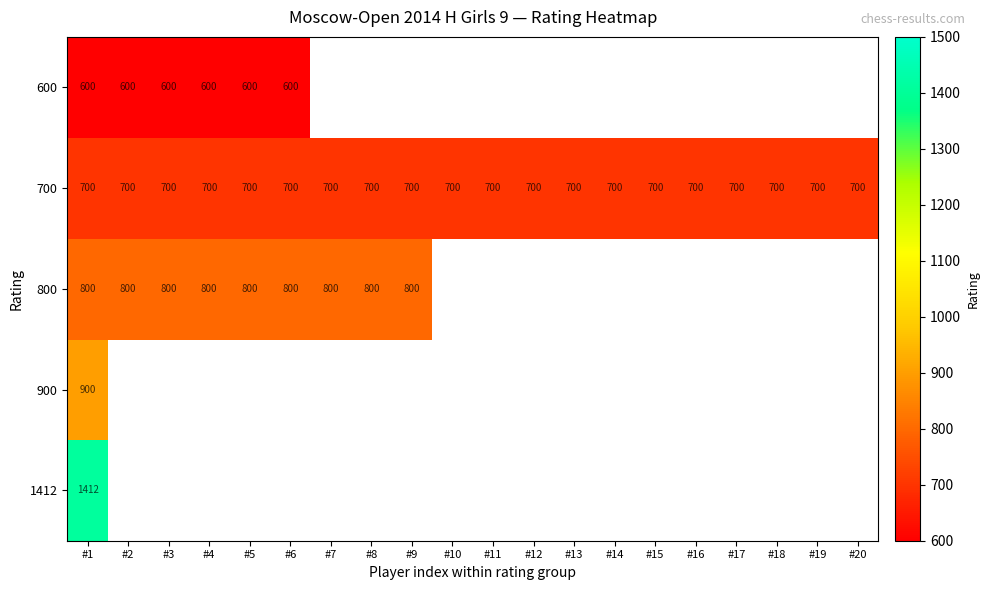

Is the value of 700 at #14 greater than the value of 800 at #8?

No